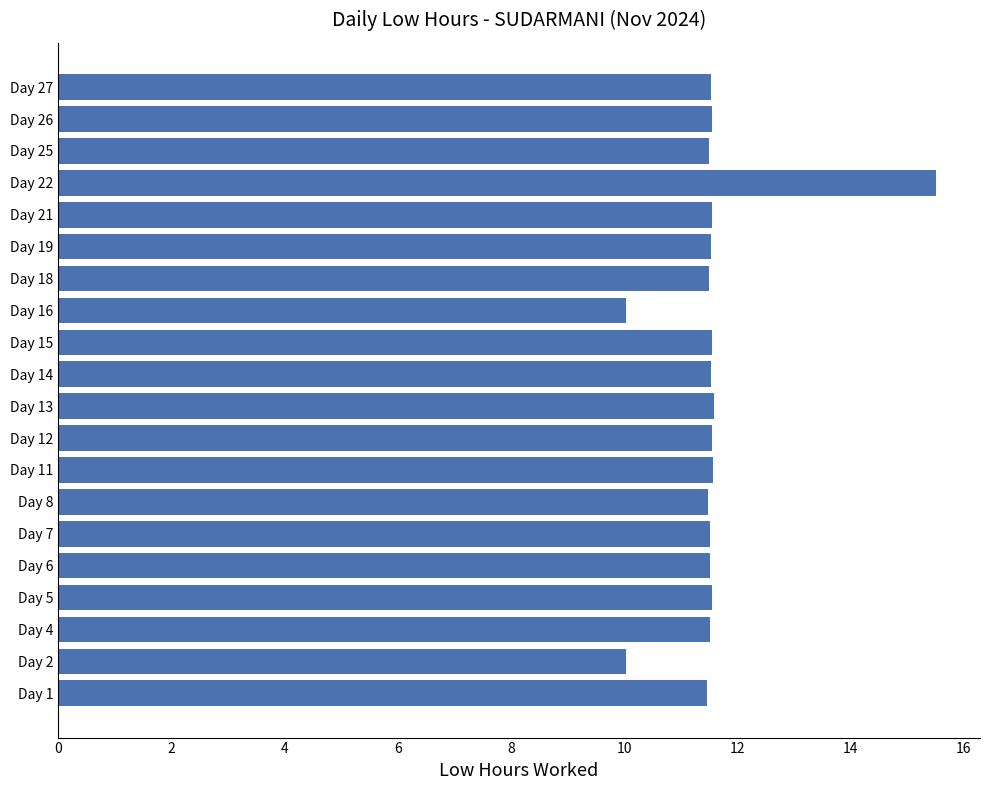

What is the difference between the maximum and minimum values?

5.5